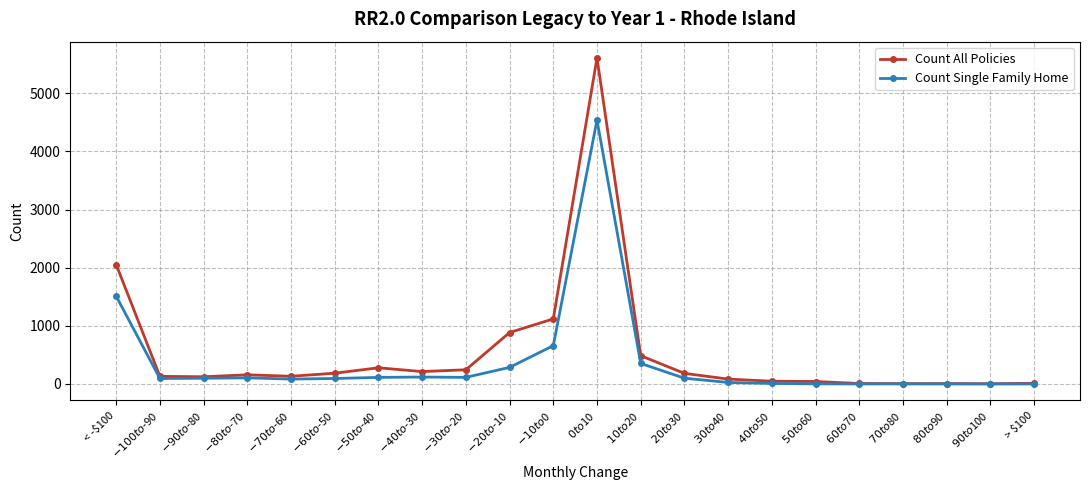

List the series in order of their peak value, lowest first.

Count Single Family Home, Count All Policies